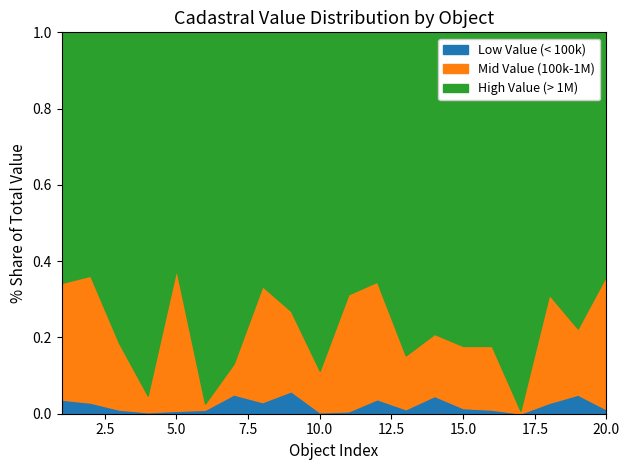

Reading left to right, what are all the values shown in this chart?

Low Value (< 100k): 1=87592.7	2=64046.9	3=14424.0	4=21100.7	5=19635.0	6=207976.1	7=90217.1	8=64046.9	9=87592.7	10=21100.7	11=14424.0	12=90217.1	13=19635.0	14=64046.9	15=87592.7	16=21100.7	17=14424.0	18=64046.9	19=90217.1	20=19635.0
Mid Value (100k-1M): 1=722153.0	2=731169.9	3=233462.7	4=223699.2	5=967679.7	6=328472.5	7=144174.7	8=640901.9	9=313178.9	10=600520.7	11=722153.0	12=731169.9	13=233462.7	14=223699.2	15=967679.7	16=328472.5	17=144174.7	18=640901.9	19=313178.9	20=600520.7
High Value (> 1M): 1=1551068.5	2=1402030.0	3=1087989.2	4=4885579.4	5=1616501.8	6=19635301.3	7=1551068.5	8=1402030.0	9=1087989.2	10=4885579.4	11=1616501.8	12=1551068.5	13=1402030.0	14=1087989.2	15=4885579.4	16=1616501.8	17=19635301.3	18=1551068.5	19=1402030.0	20=1087989.2